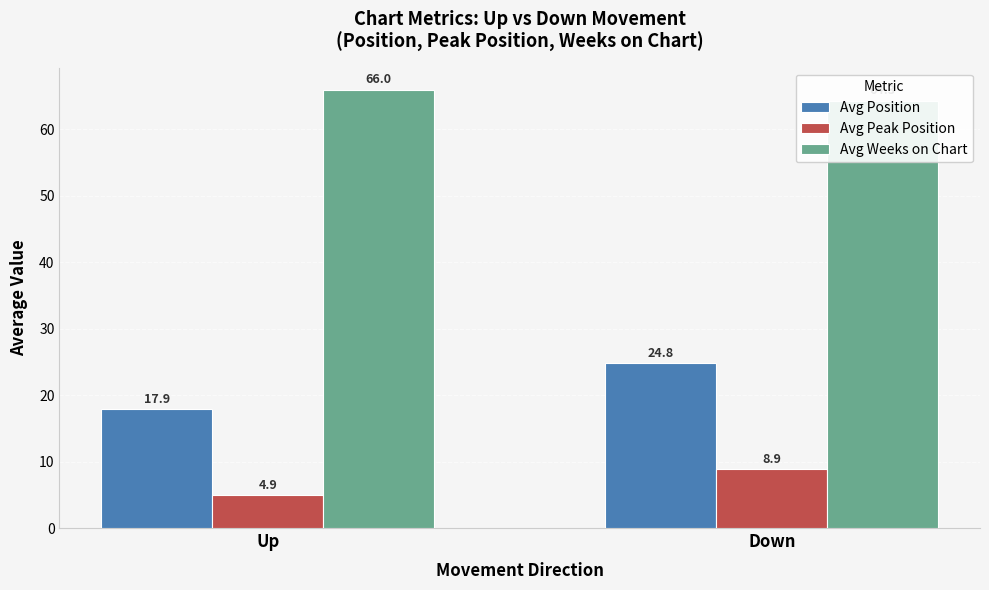

Is the value of Avg Weeks on Chart at Up greater than the value of Avg Position at Up?

Yes